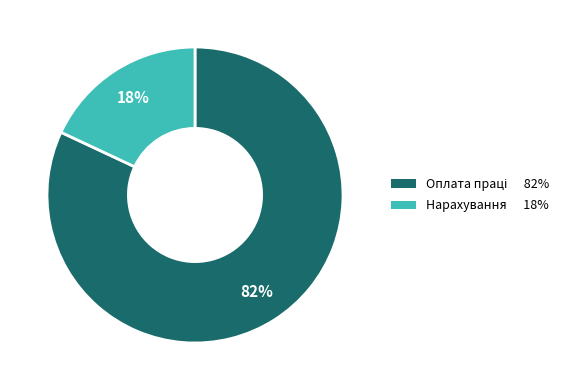

Which category has the smallest portion of the pie?

Нарахування на оплату праці (2120)